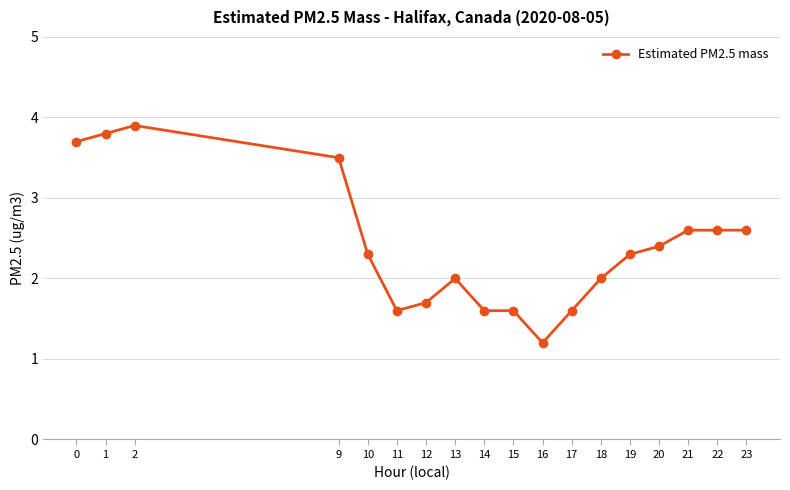

Where is the first local minimum?

11